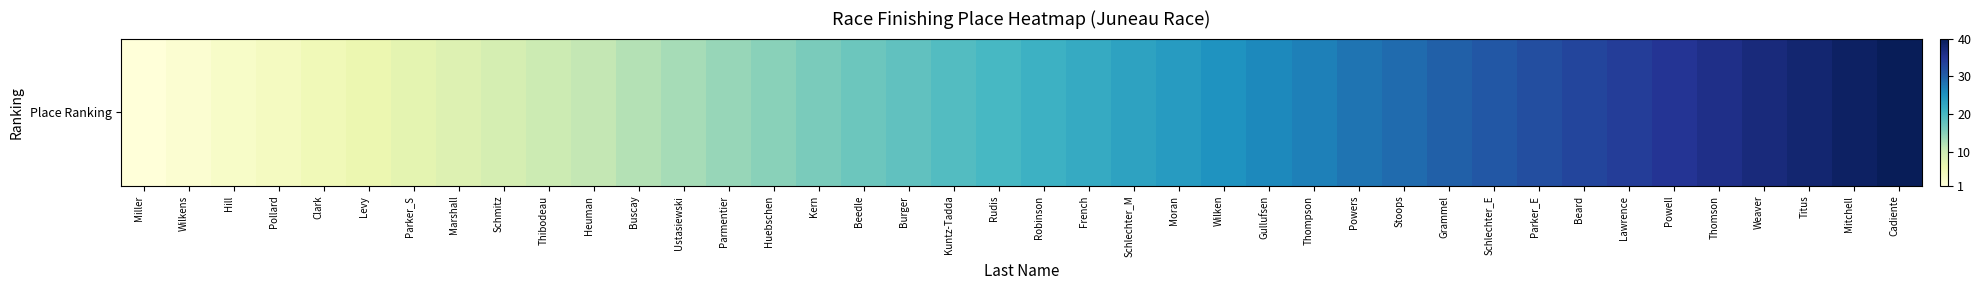

How many data points are less than 21?

20